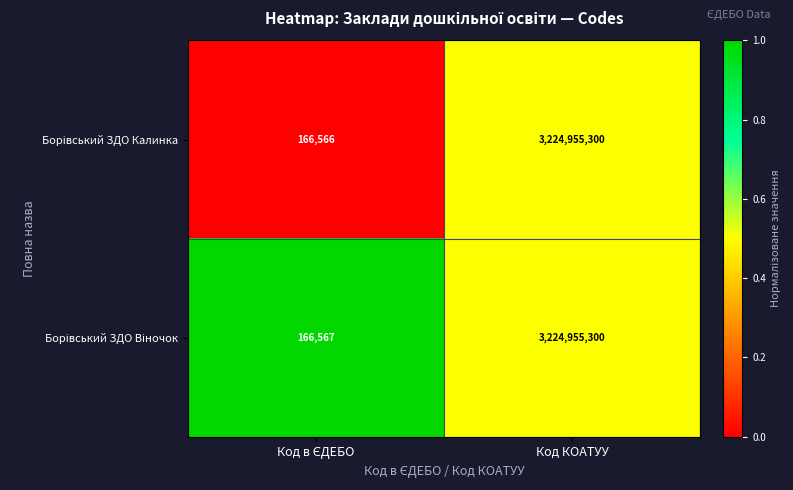

At which category is the sum across all series the highest?

Код КОАТУУ